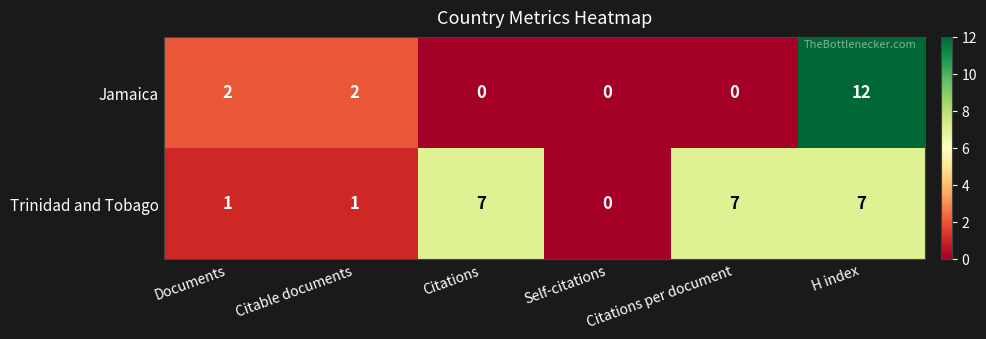

What is the difference between the maximum and minimum values in the Trinidad and Tobago series?

7